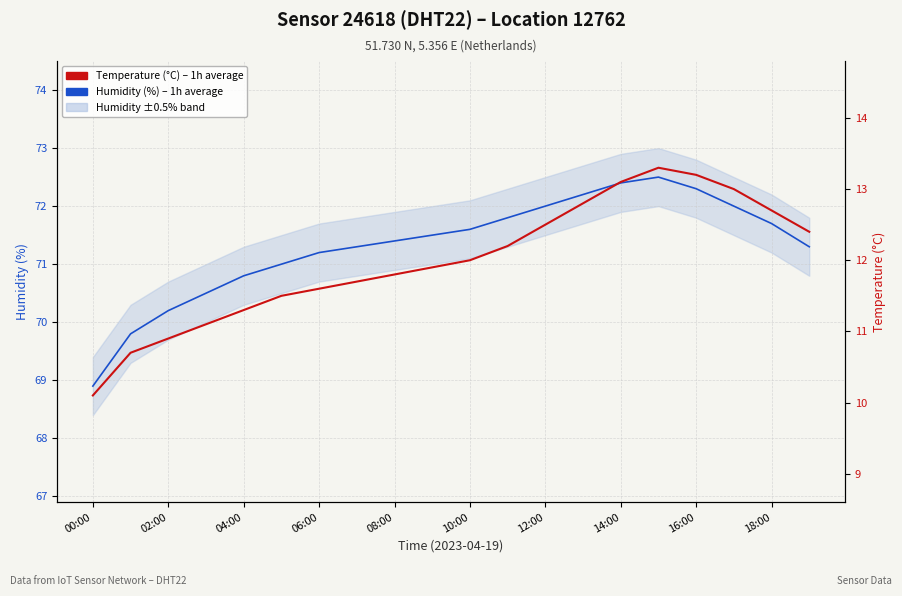

What is the smallest value displayed?

10.1